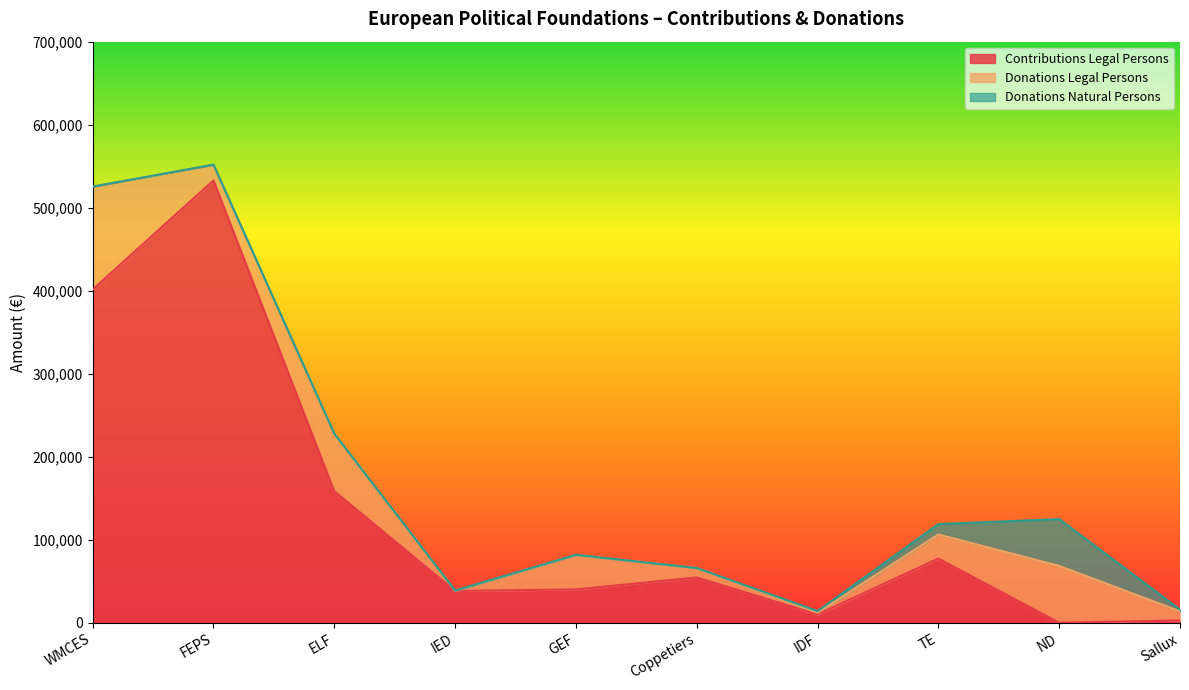

Reading left to right, extract all data points from this chart.

Contributions Legal Persons: WMCES=401358.7	FEPS=532830.1	ELF=158421.3	IED=38265.0	GEF=40141.4	Coppetiers=54525.6	IDF=10000.0	TE=77306.0	ND=0.0	Sallux=2650.0
Donations Legal Persons: WMCES=124042.1	FEPS=19000.0	ELF=69355.0	IED=0.0	GEF=41403.8	Coppetiers=11400.7	IDF=2000.0	TE=29000.0	ND=68400.0	Sallux=11100.0
Donations Natural Persons: WMCES=0.0	FEPS=0.0	ELF=0.0	IED=500.0	GEF=249.7	Coppetiers=0.0	IDF=2000.0	TE=12510.0	ND=56420.0	Sallux=2020.0